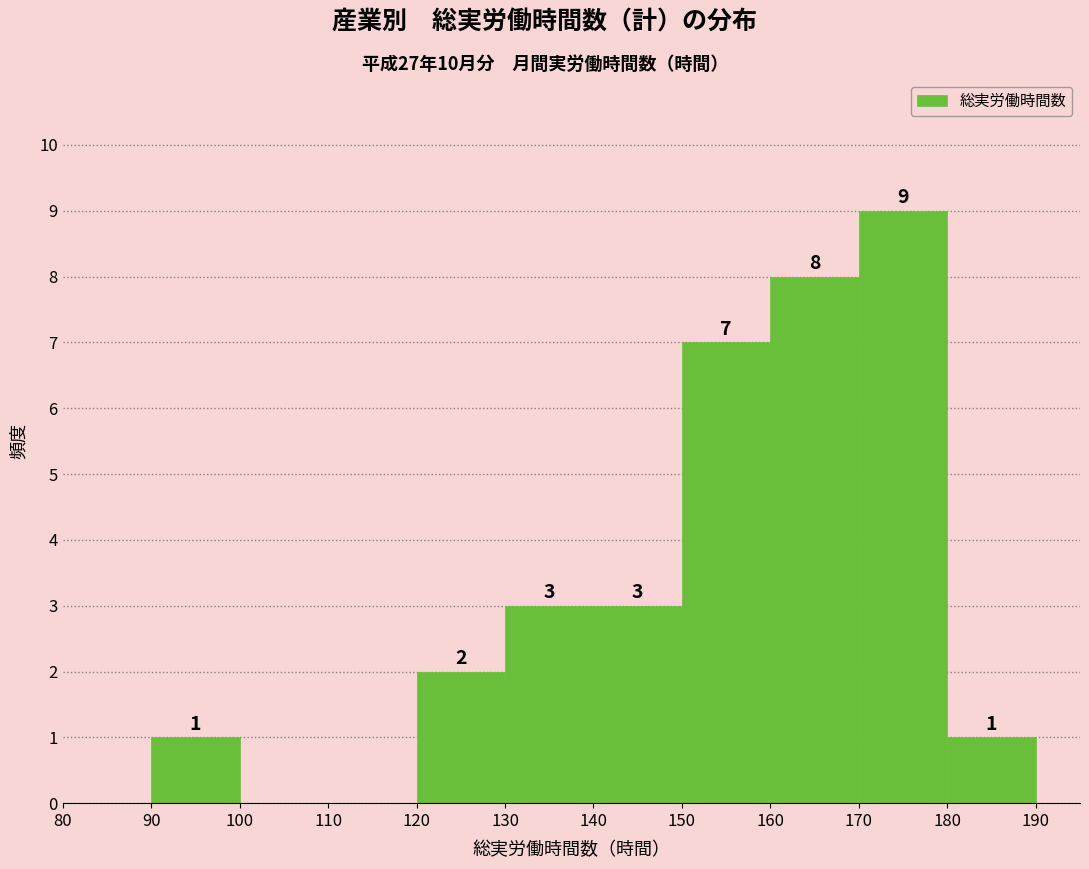

Over which range of the x-axis is the bar tallest?

170 to 180